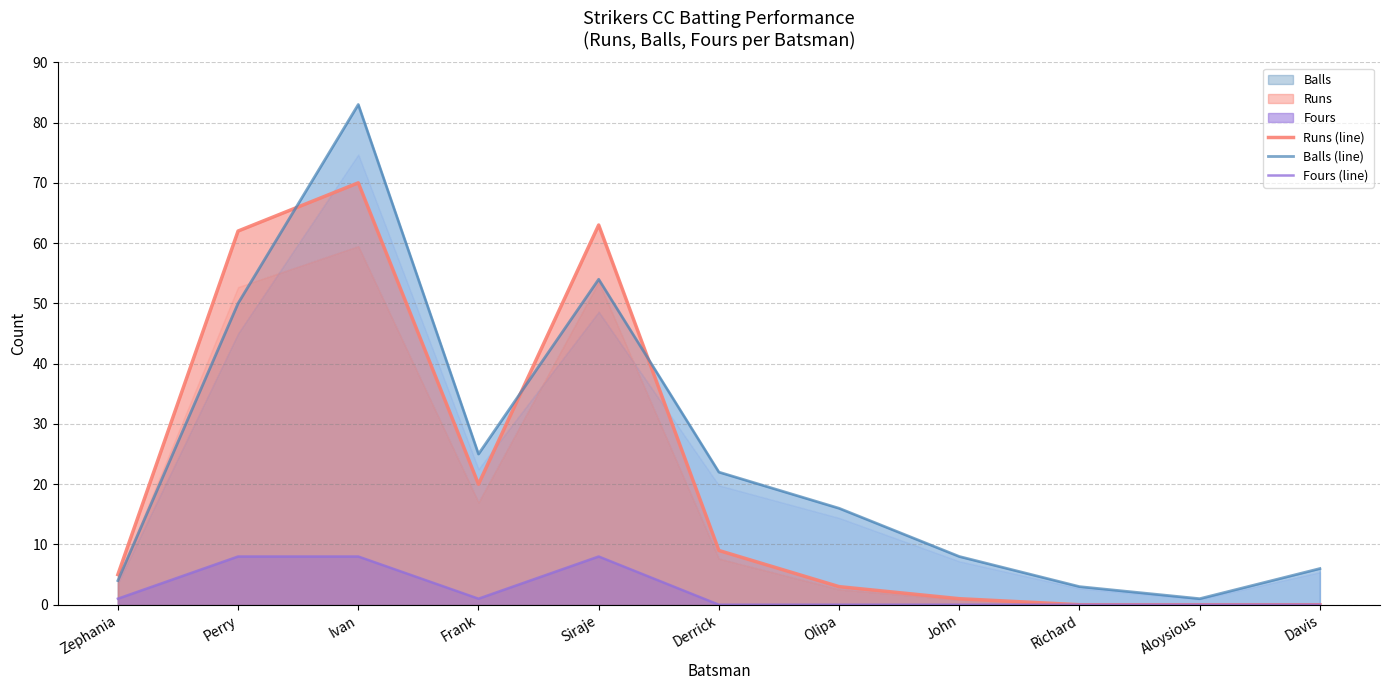

Is the value of Fours (line) at Ivan greater than the value of Runs (line) at Siraje?

No